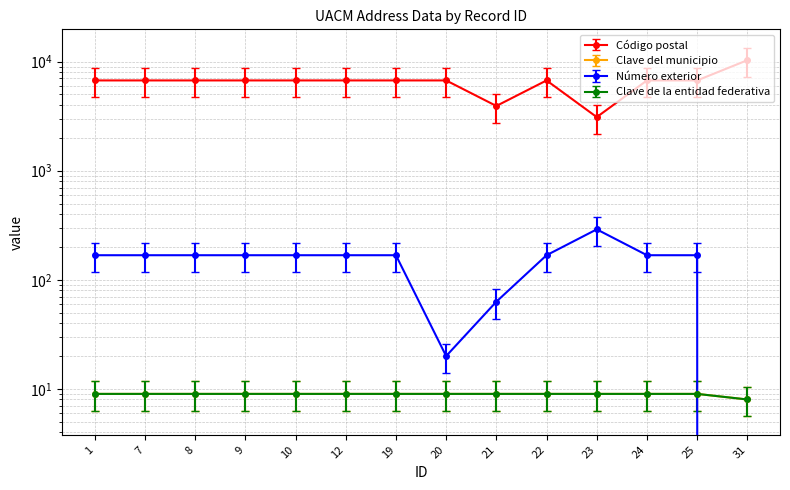

Rank the series by their maximum value, from highest to lowest.

Código postal, Número exterior, Clave del municipio, Clave de la entidad federativa